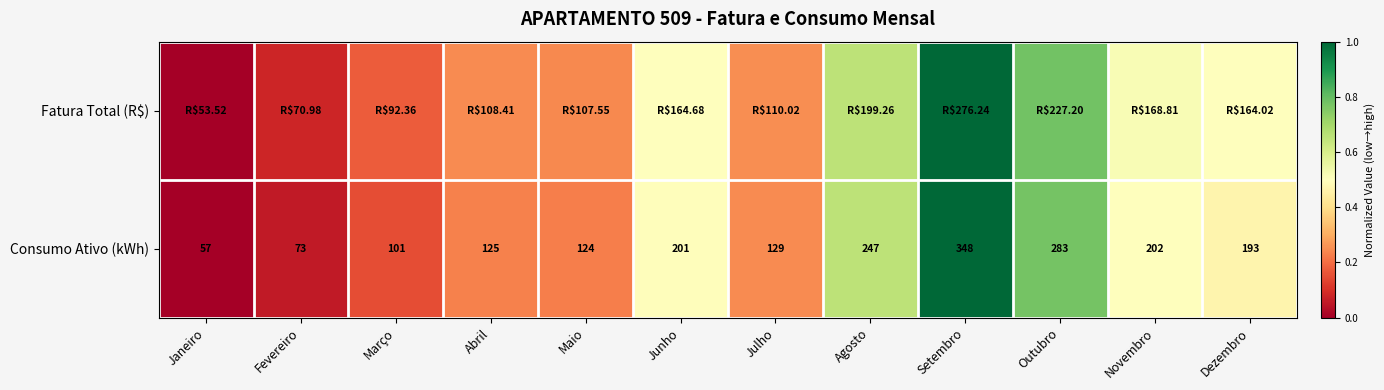

Where is Consumo Ativo (kWh) nearest to the value 202?

Novembro